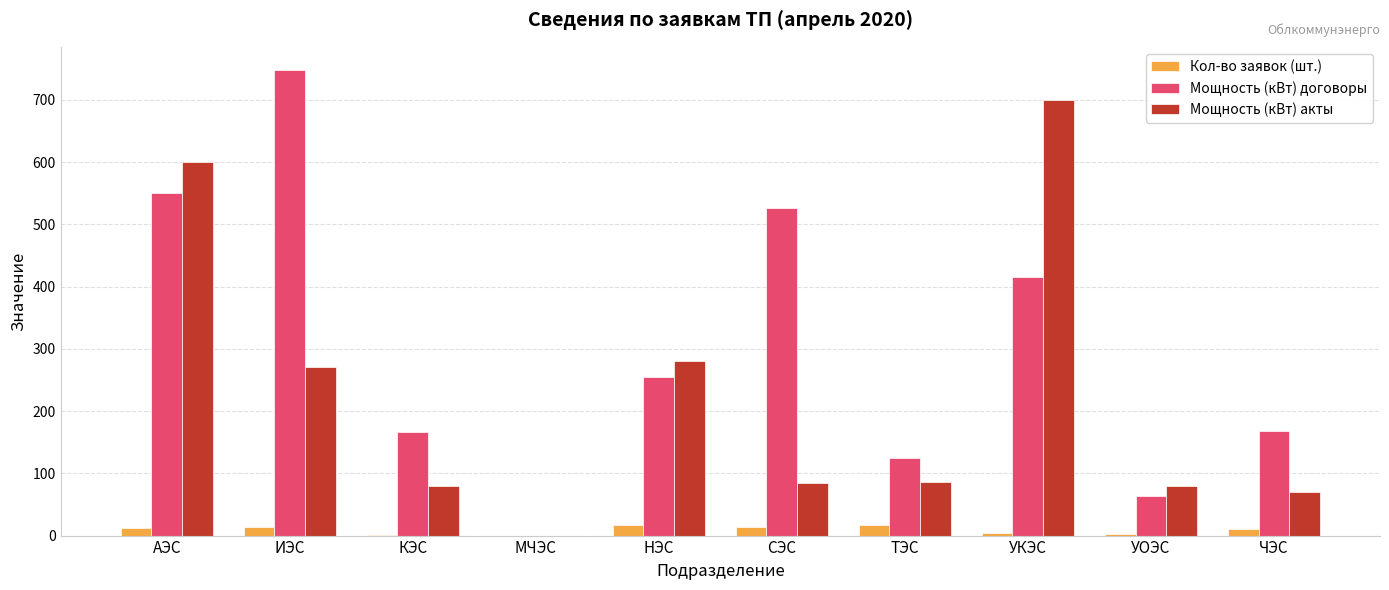

What are all the series names shown in the legend?

Кол-во заявок (шт.), Мощность (кВт) договоры, Мощность (кВт) акты